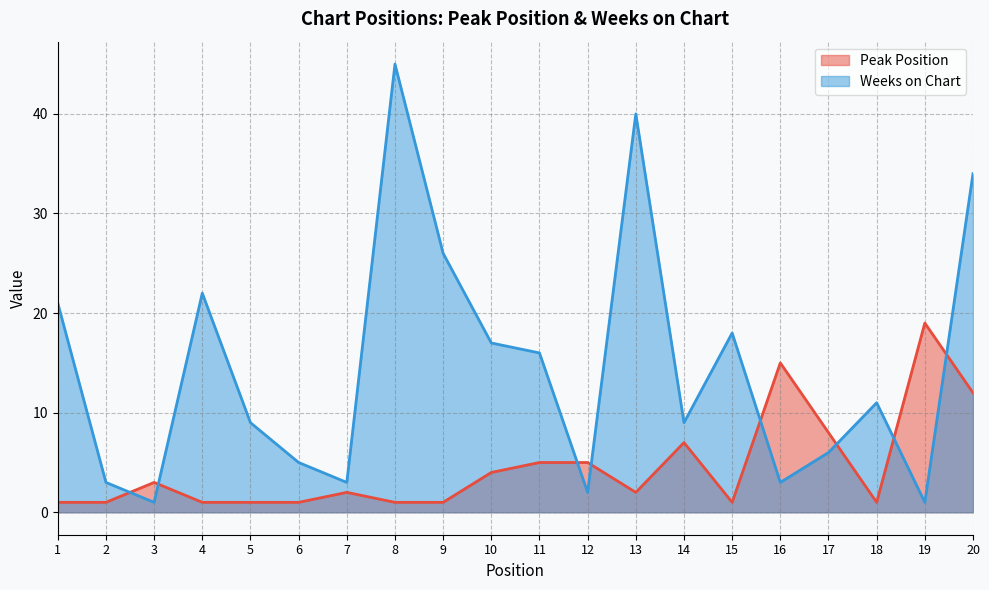

What is the difference between the Weeks on Chart values at 19 and 14?

8